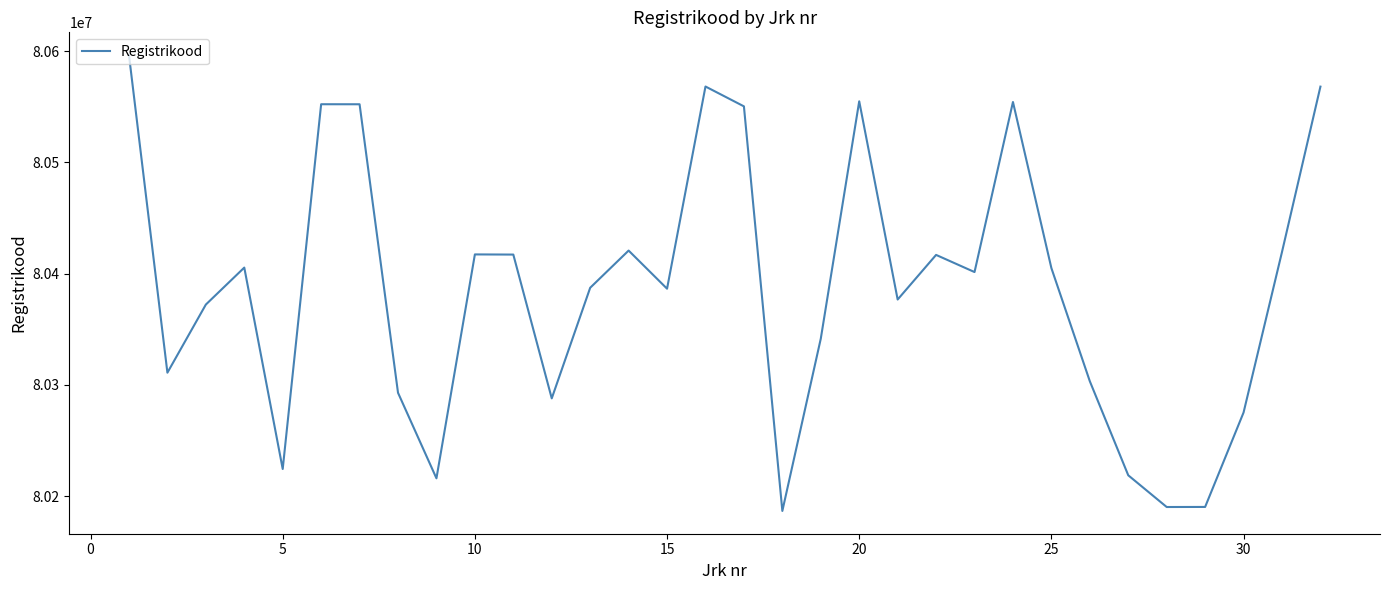

What is the smallest value displayed?

80186585